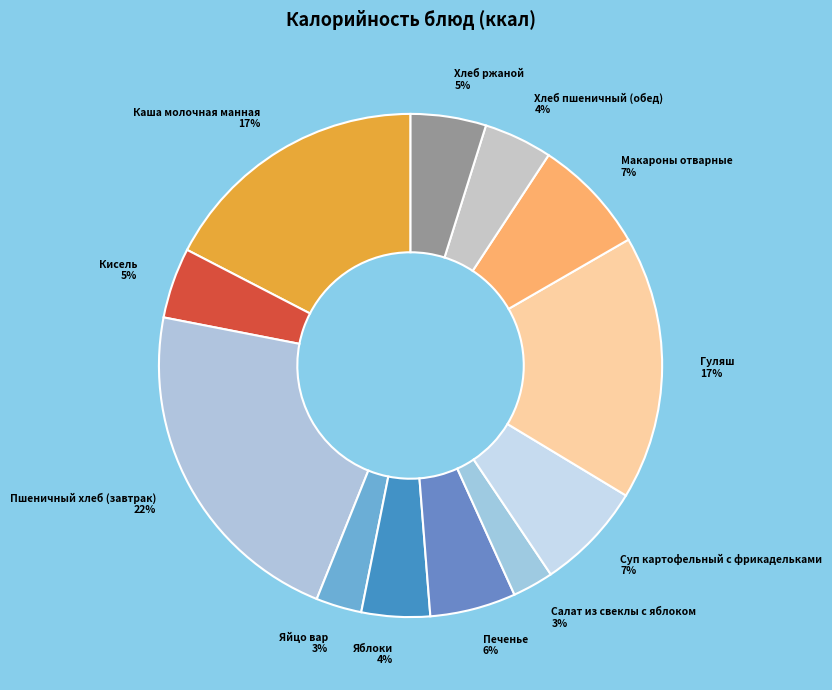

How many slices are in this pie chart?

12